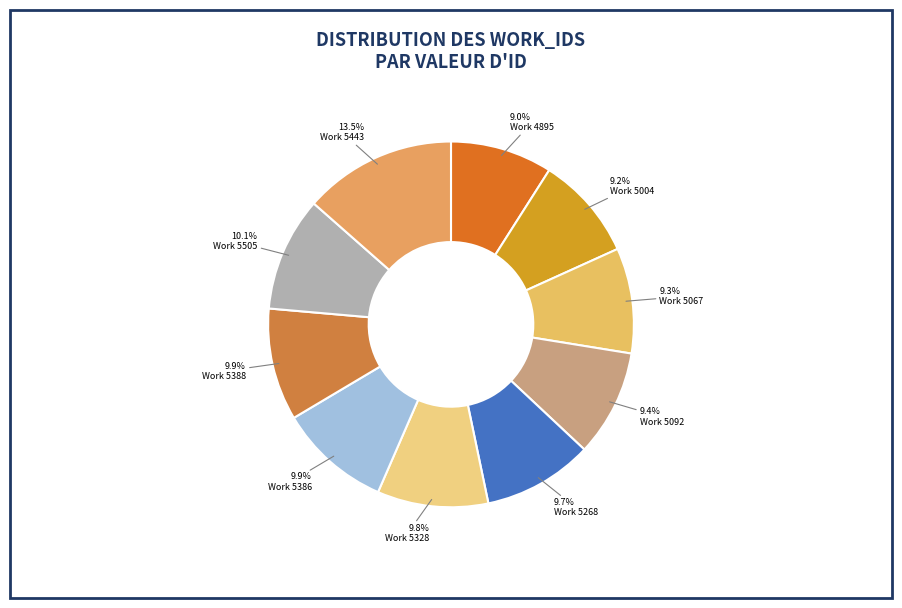

Which slice is the smallest?

4895